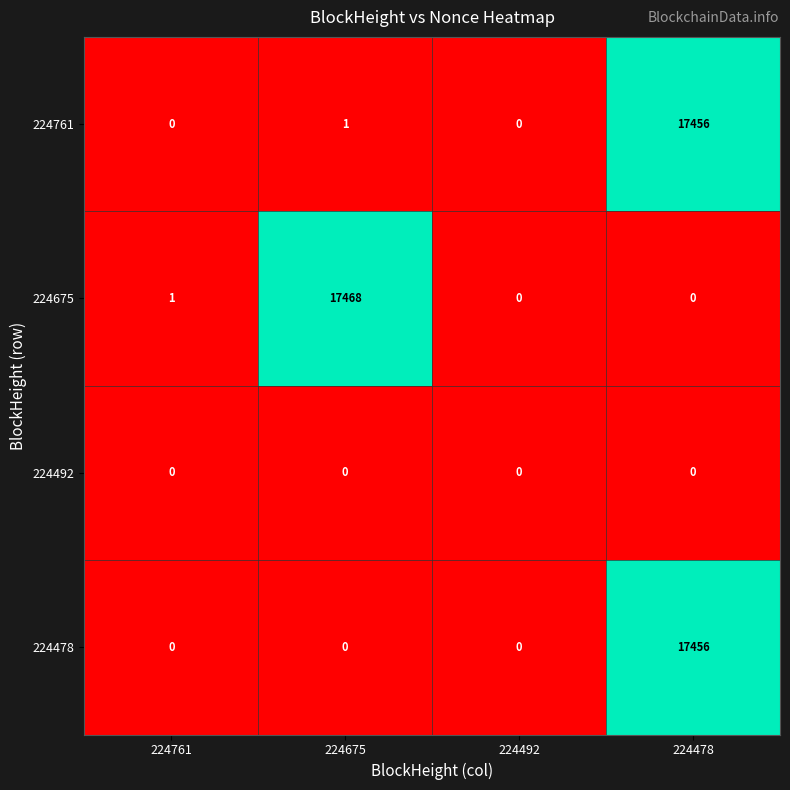

Is the value of 224675 at 224478 greater than the value of 224761 at 224675?

No